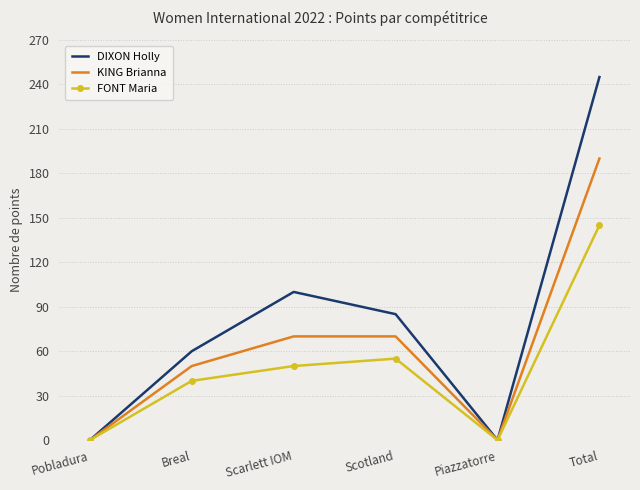

List the series in order of their peak value, lowest first.

FONT Maria, KING Brianna, DIXON Holly